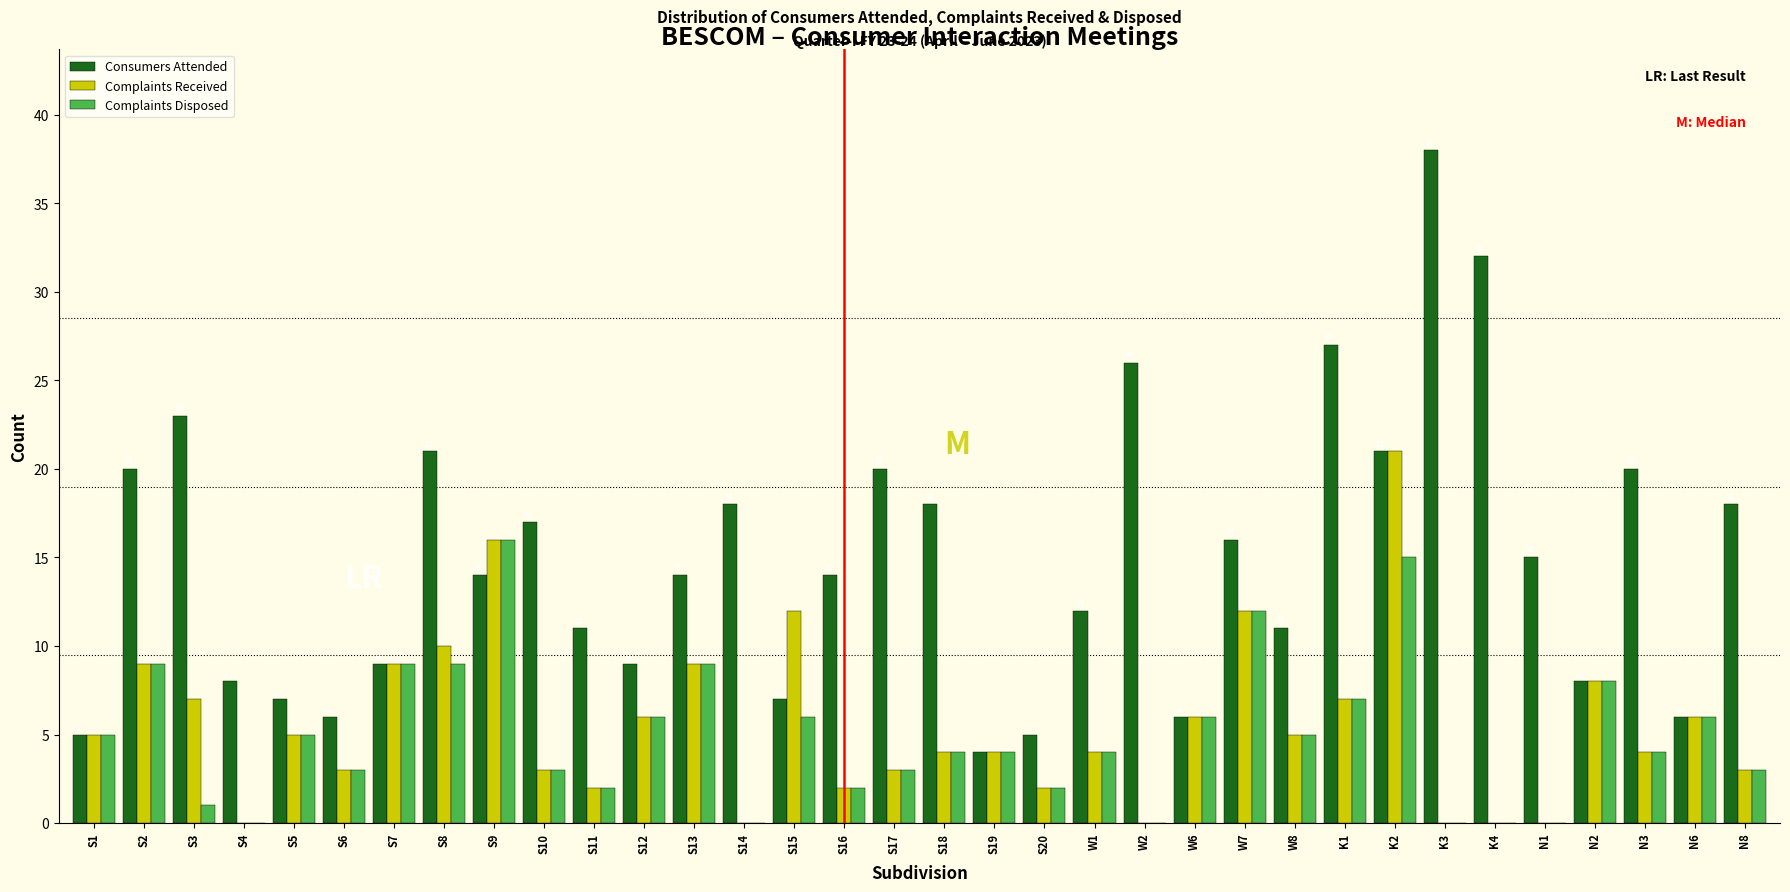

Between W8 and K1, which series saw the biggest shift?

Consumers Attended